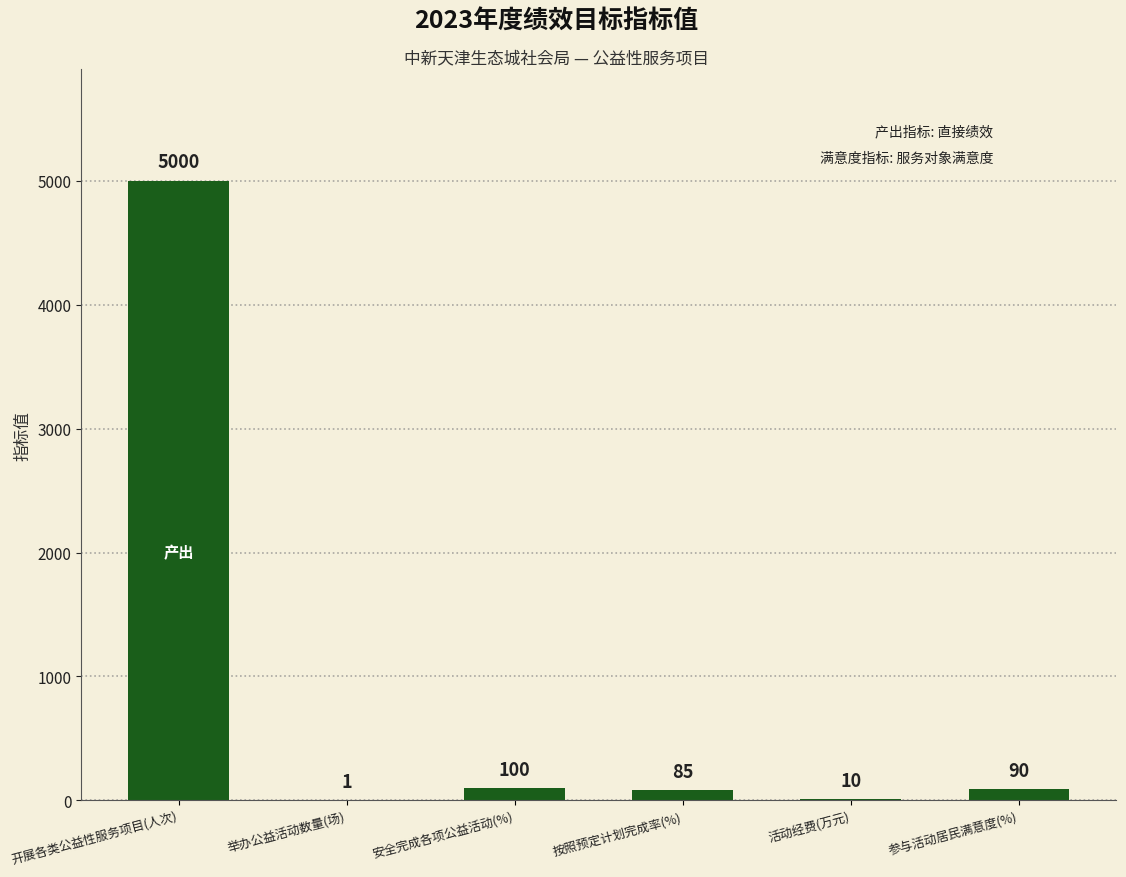

Which label corresponds to the largest value in the chart?

开展各类公益性服务项目(人次)